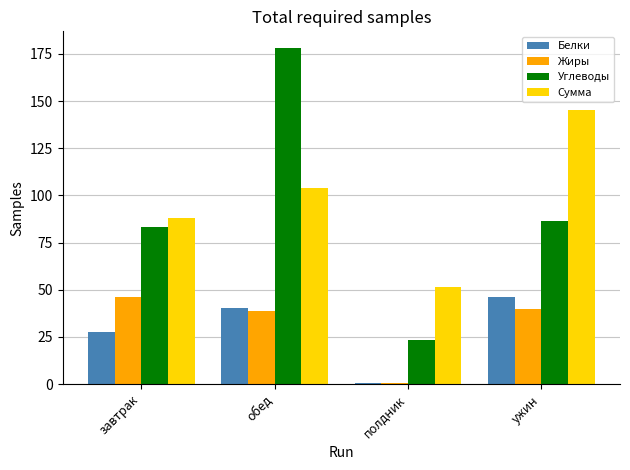

Are the bars horizontal?

No